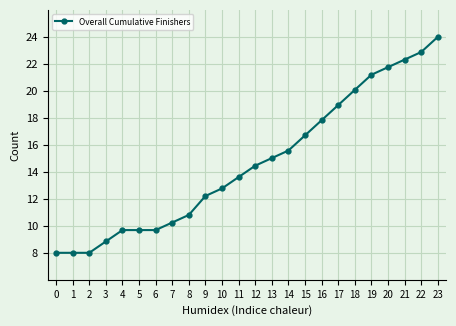

True or false: the data has more than 2 interior local peaks.

False